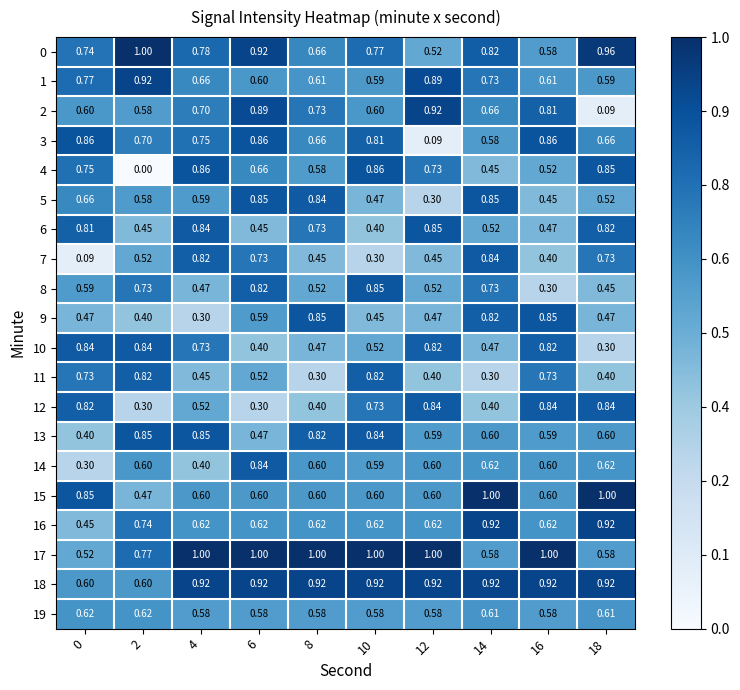

Is the value of 9 at 16 greater than the value of 7 at 10?

Yes